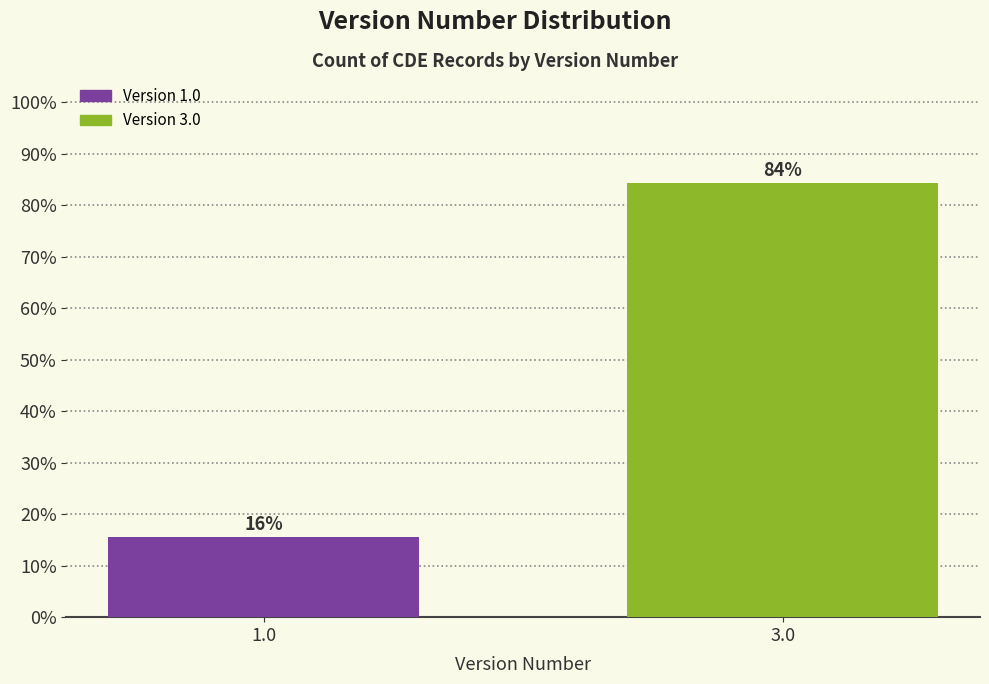

What position from the right is 3.0?

1